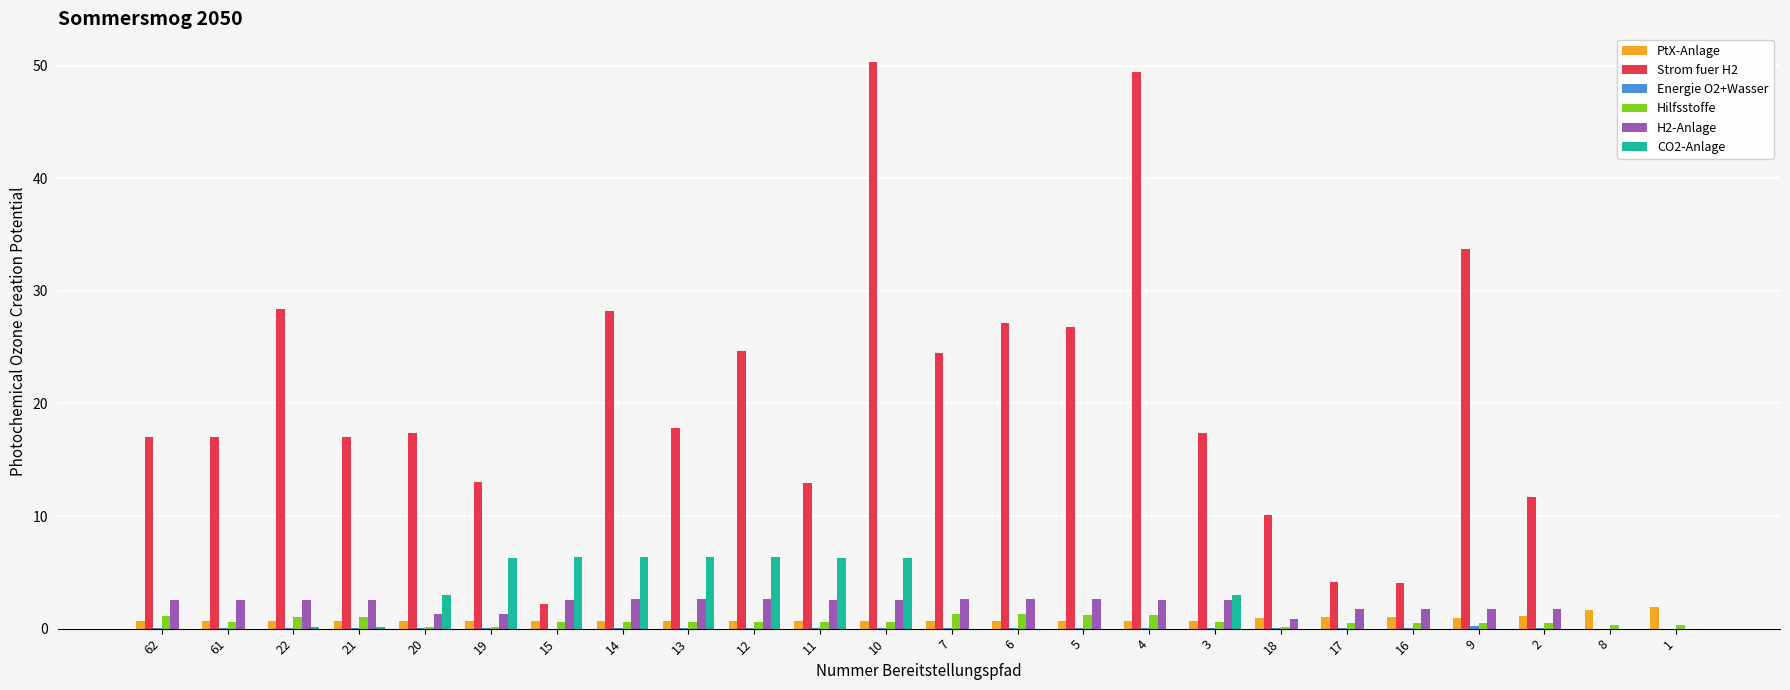

Is it true that Hilfsstoffe equals 0.6 at 3?

True